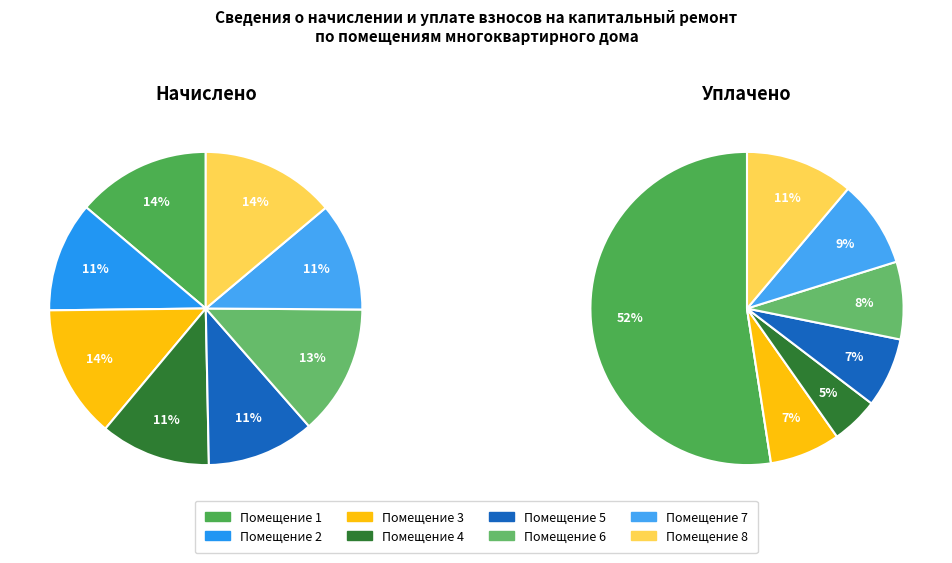

Combined, do 1 and 5 account for over 50%?

No